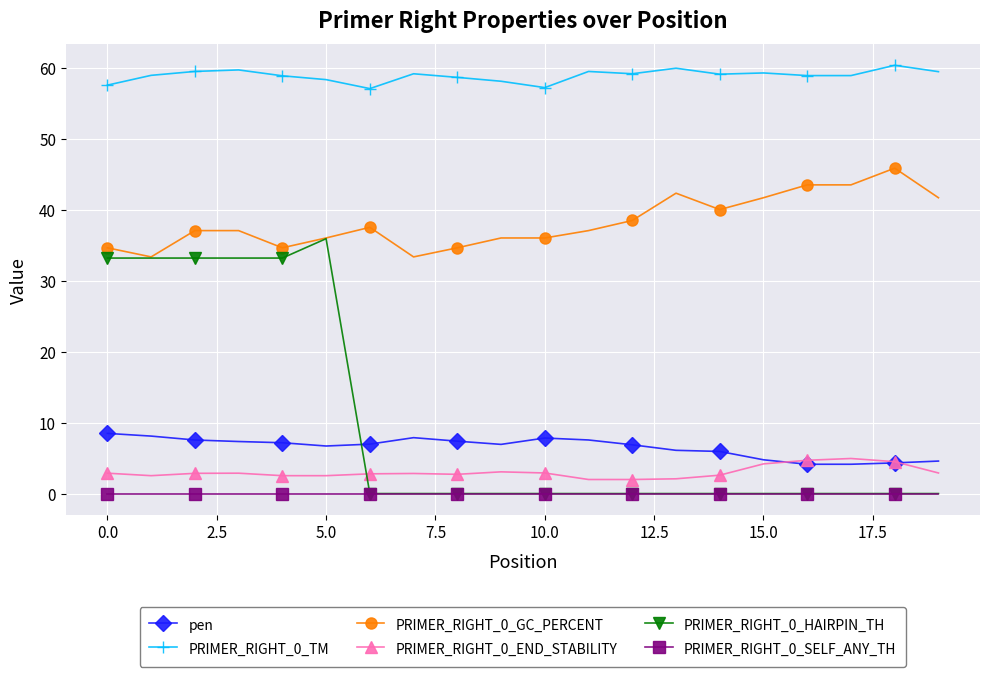

True or false: PRIMER_RIGHT_0_HAIRPIN_TH and PRIMER_RIGHT_0_END_STABILITY intersect in this chart.

True